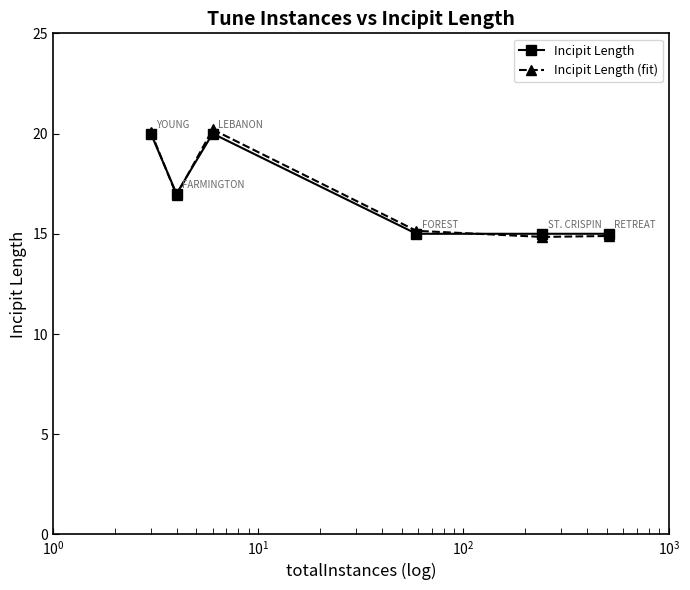

What is the value of the Incipit Length (fit) point at the 1st from the left?

20.1